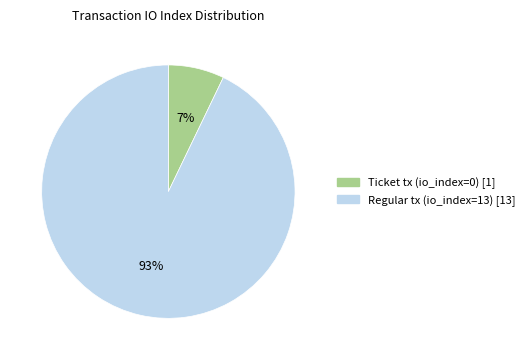

To the nearest percent, what is the difference between the largest and smallest slice percentages?

86%